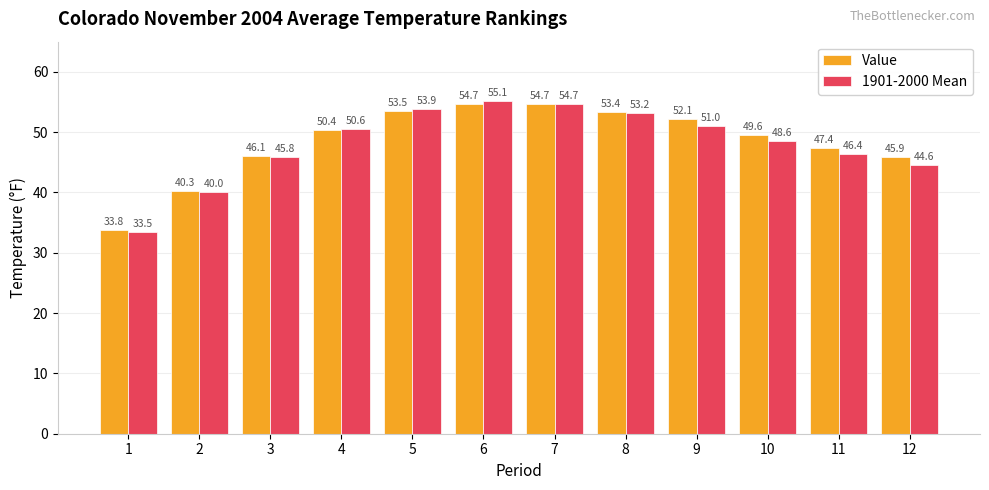

How many distinct data groups are displayed?

2